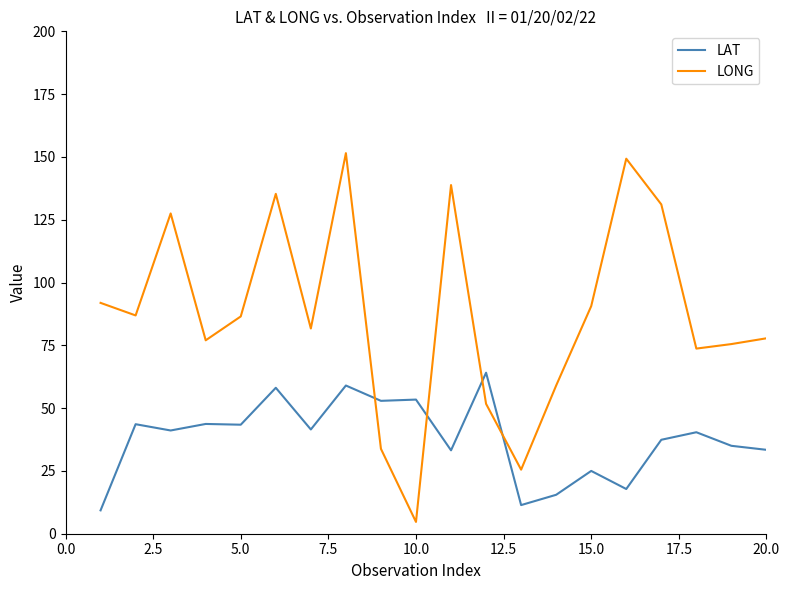

List the series in order of their peak value, lowest first.

LAT, LONG